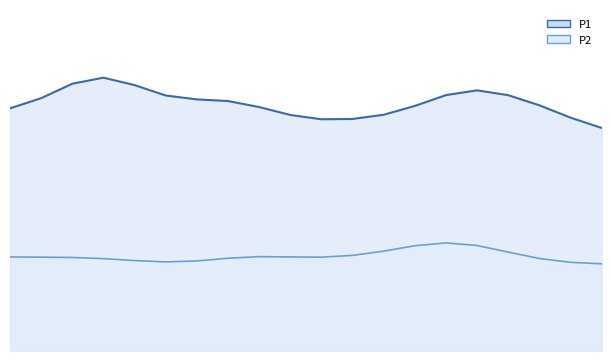

True or false: P2 and P1 cross at least once.

False